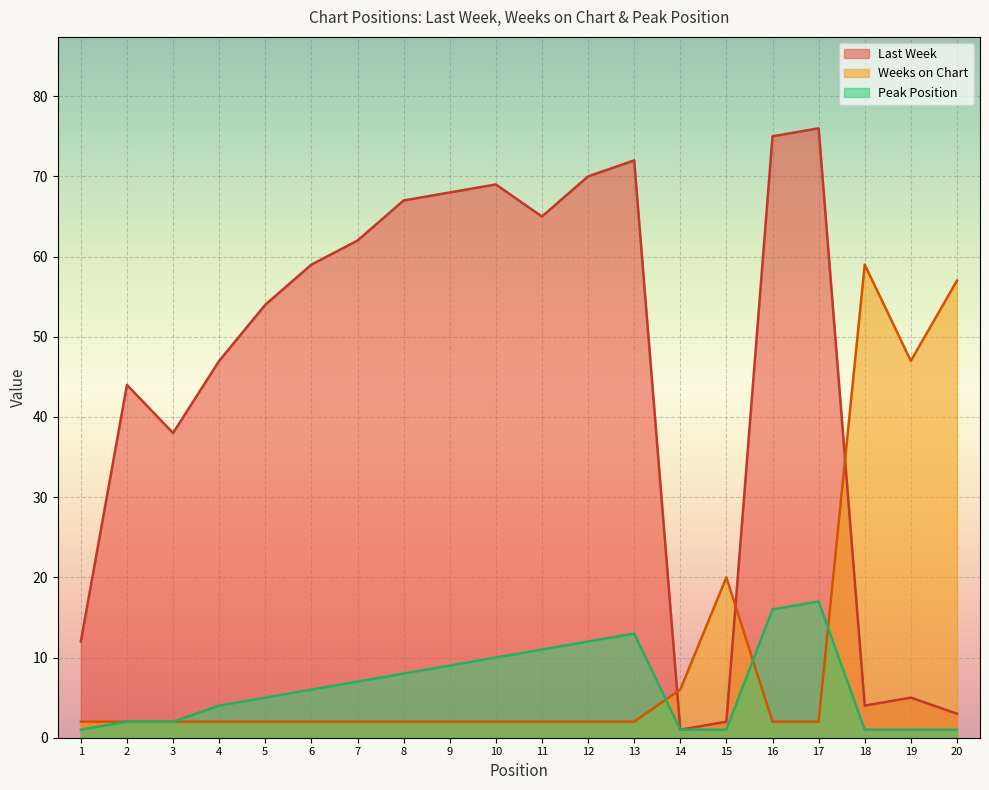

What is the total value across all series at 6?

67